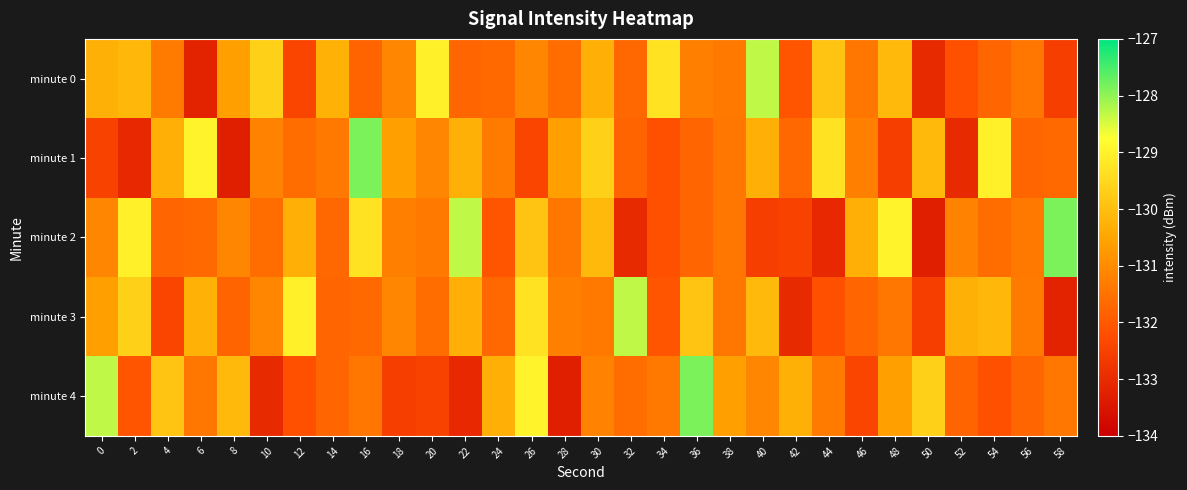

At which category is the sum across all series the highest?

26